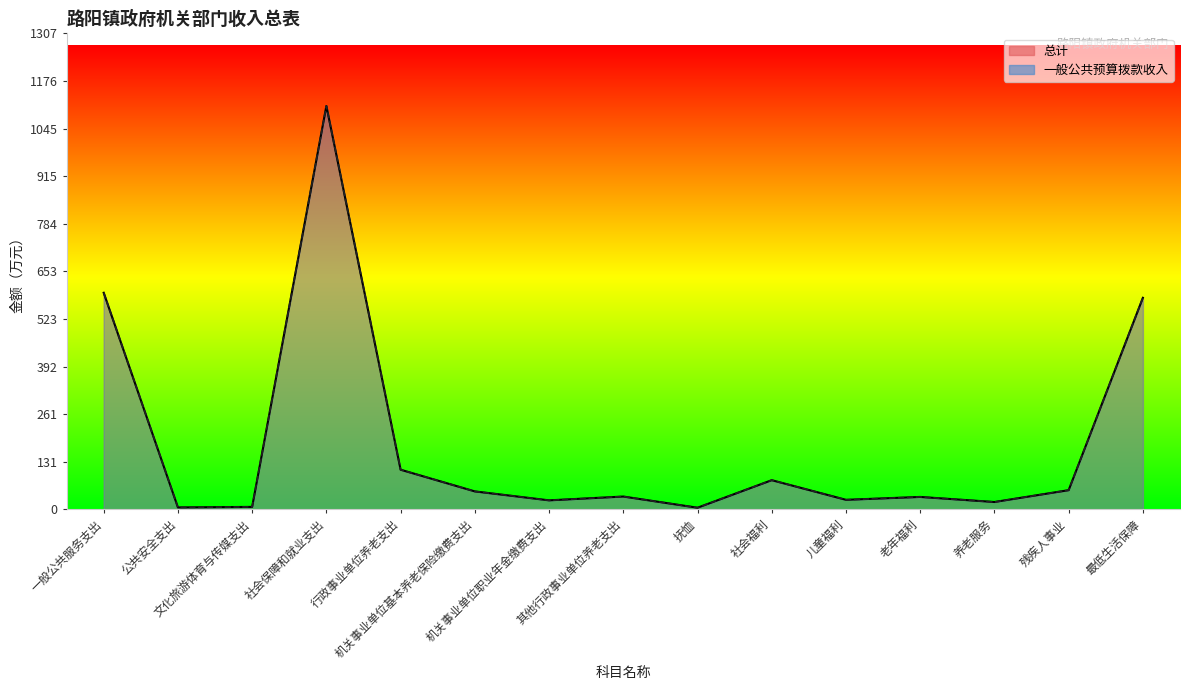

List the series in order of their peak value, lowest first.

总计, 一般公共预算拨款收入